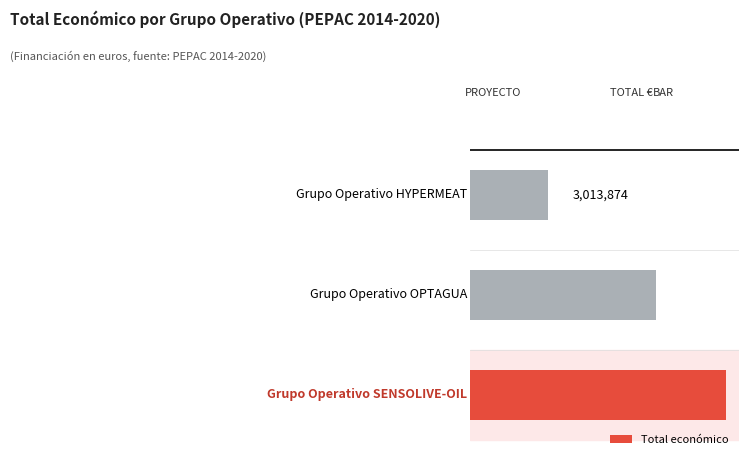

Where is the data nearest to the value 6457033?

1